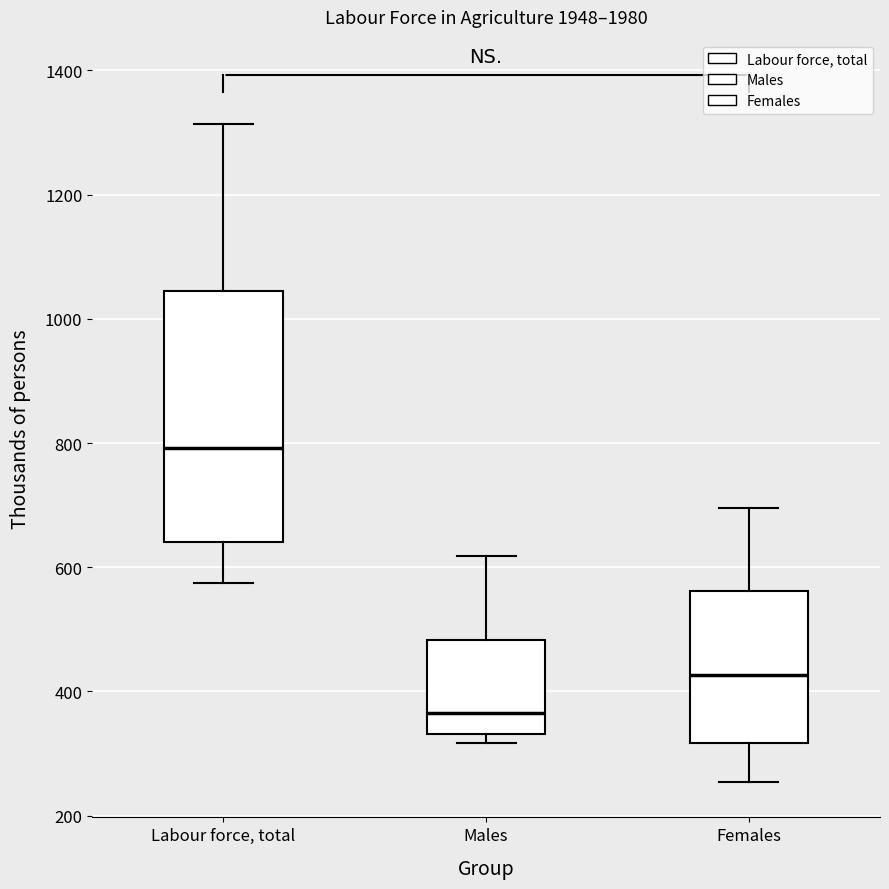

Which box is the tallest, from its lower edge to its upper edge?

Labour force, total